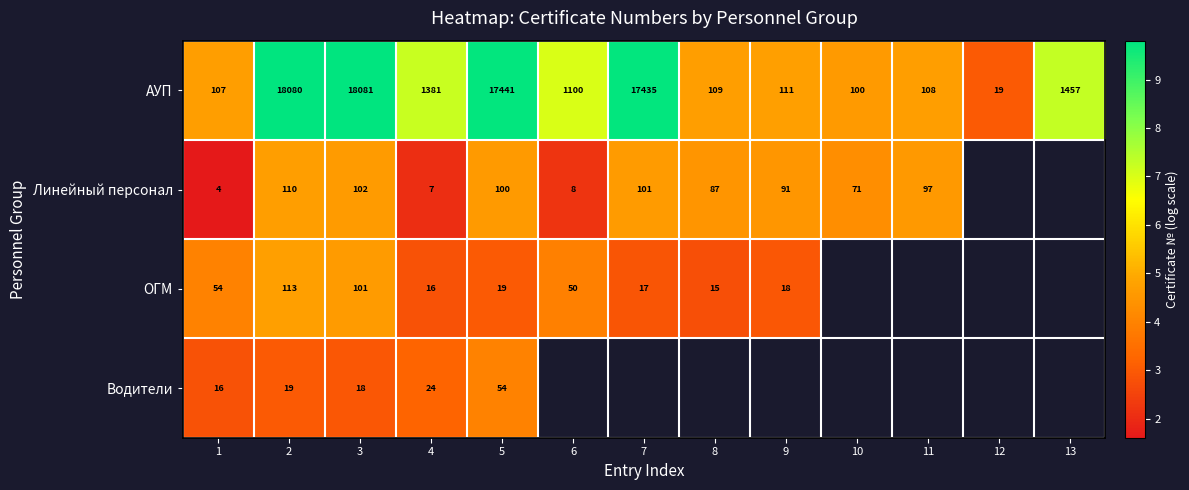

Which has a higher value, 13 or 5?

5